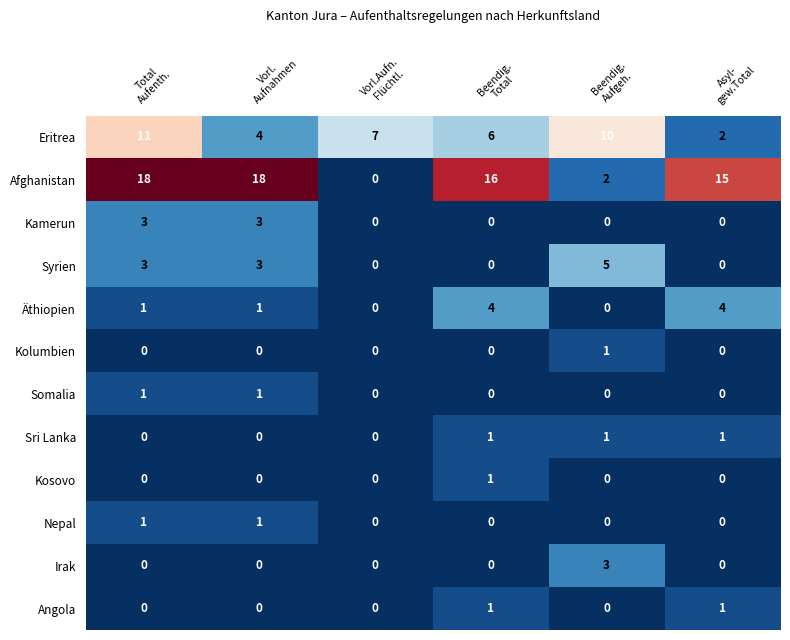

What is the maximum value shown in the chart?

18